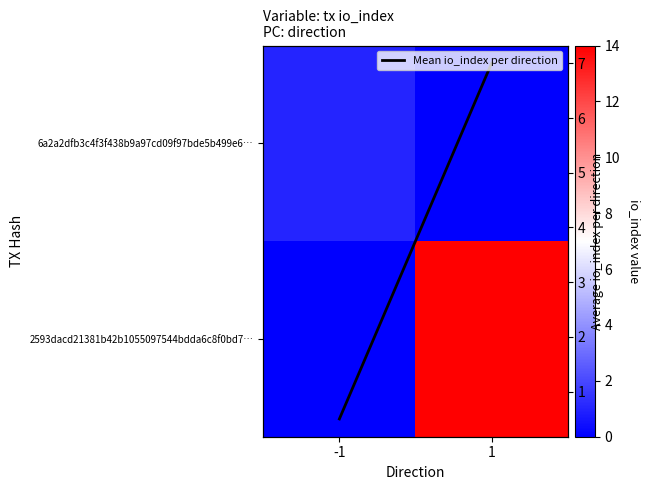

Rank the categories by 6a2a2dfb3c4f3f438b9a97cd09f97bde5b499e6… value from highest to lowest.

-1, 1